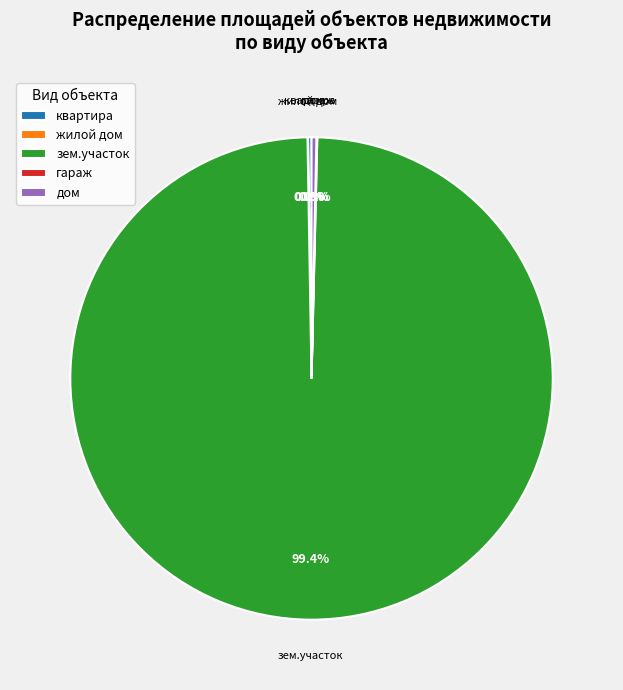

What is the largest slice in the pie chart?

зем.участок